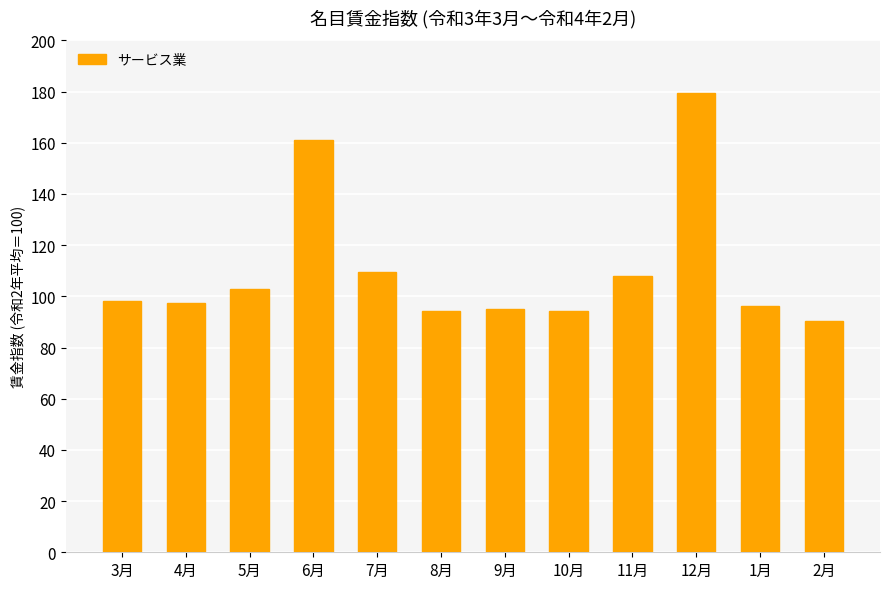

What is the label of the 11th bar from the right?

4月